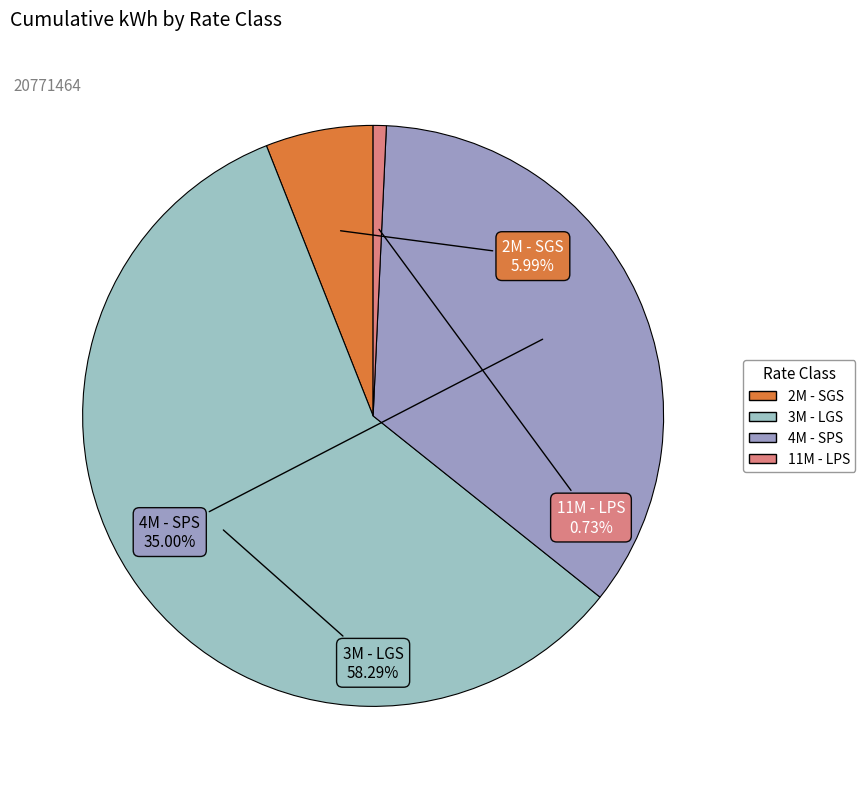

Is 3M - LGS the majority of the pie?

Yes